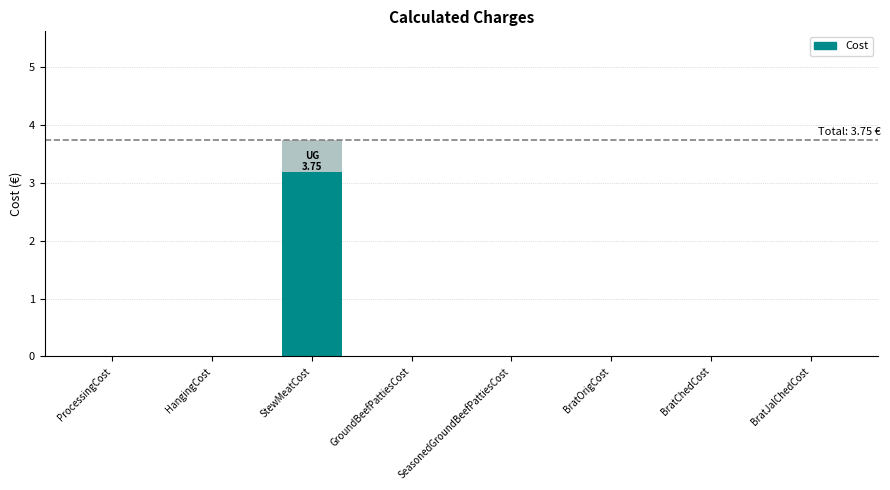

Which category has the highest value across all series?

StewMeatCost